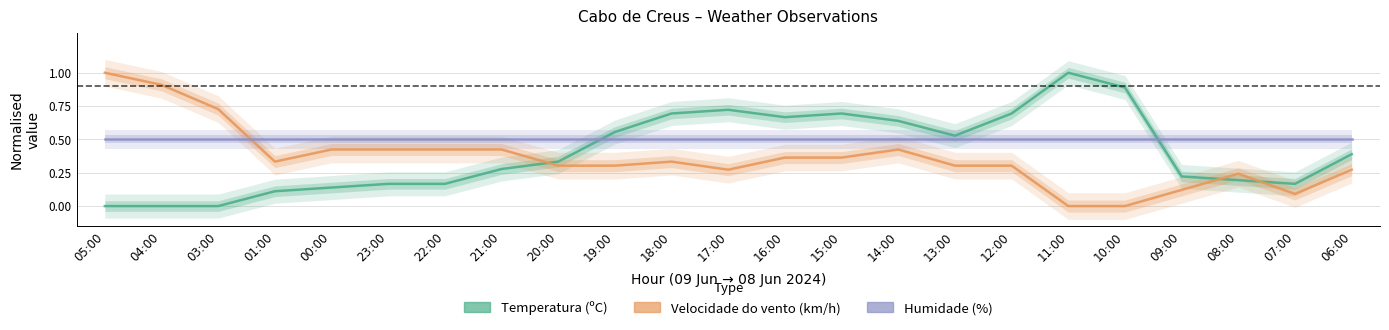

What position from the right is 09:00?

4